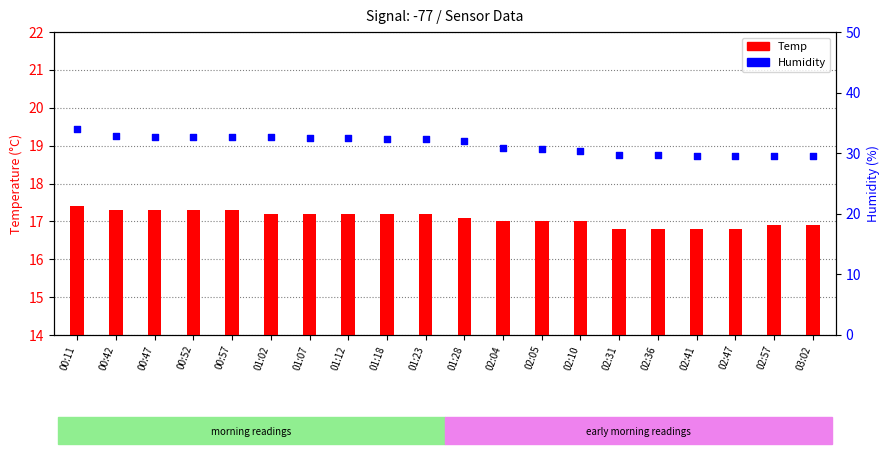

Is the value of Temp at 01:18 greater than the value of Humidity at 02:57?

No